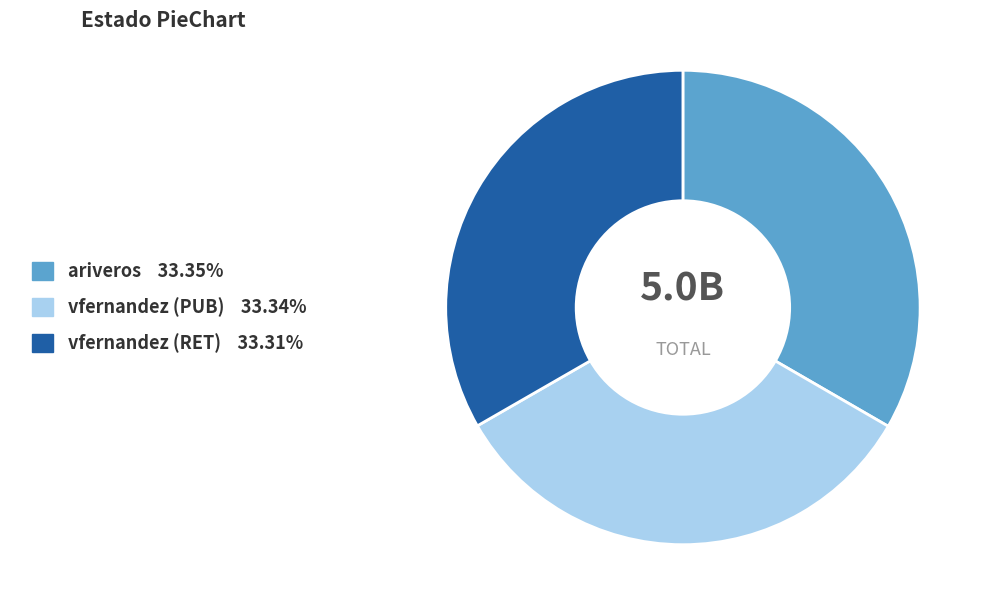

Does any single category account for the majority?

No